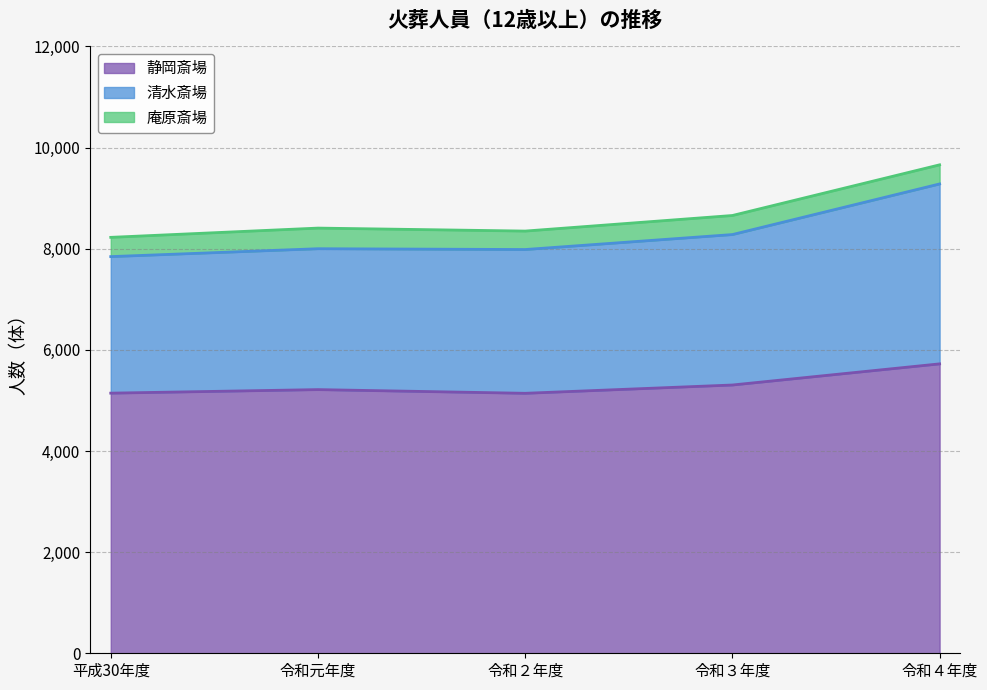

What is the total value across all series at 令和元年度?

8408